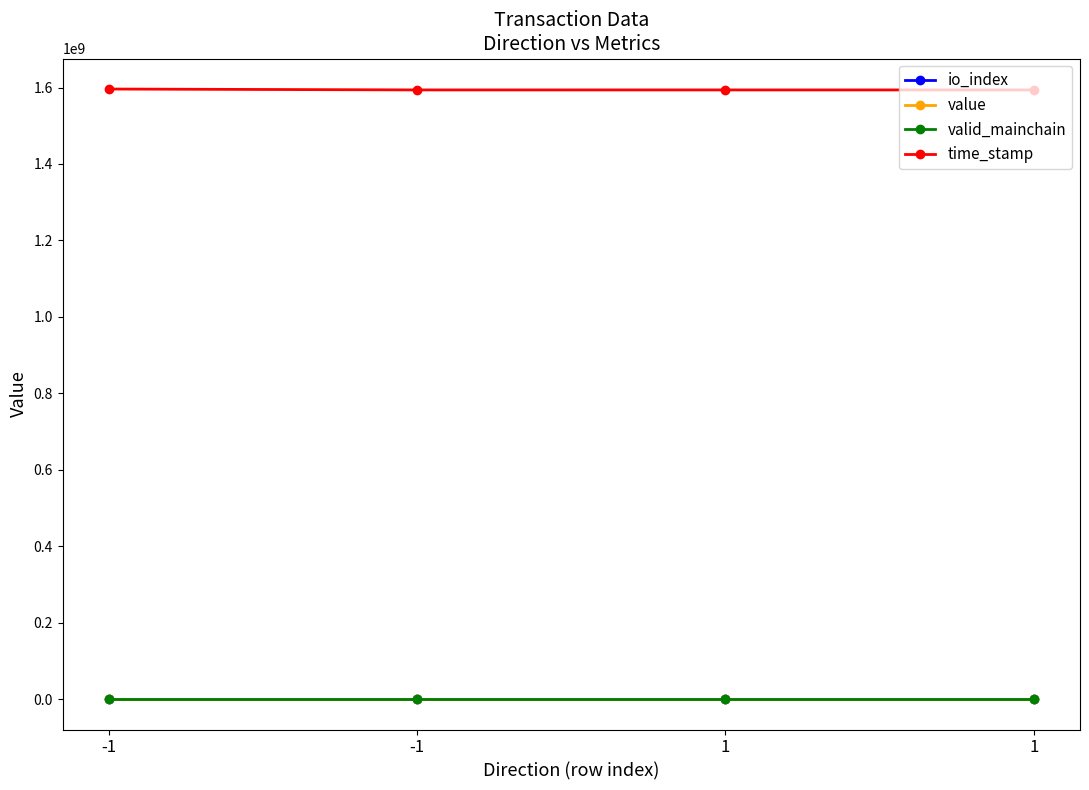

What is the total value across all series at 1?

1593716254.3